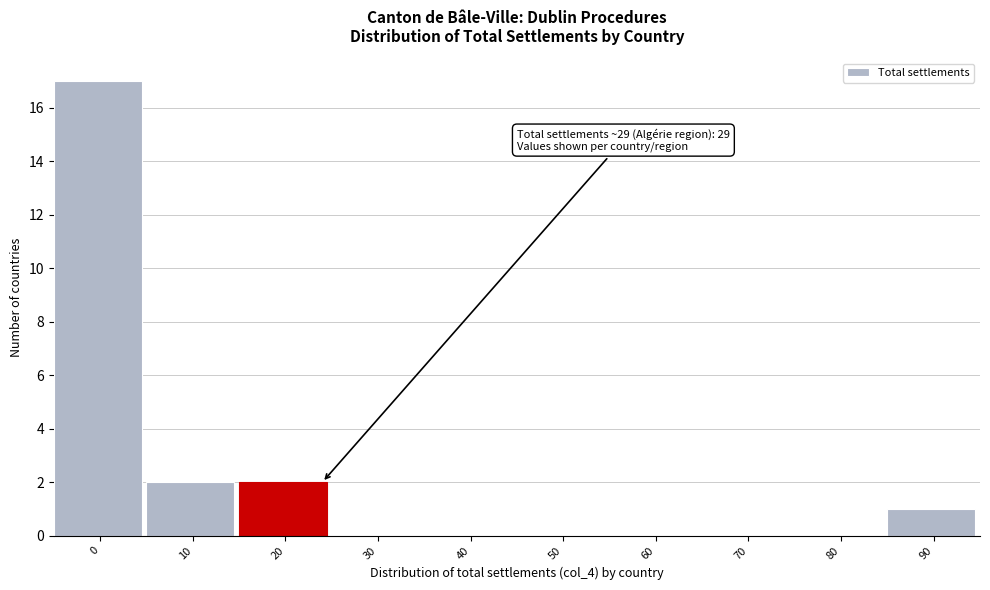

Reading left to right, what are all the values shown in this chart?

0=17	10=2	20=2	30=0	40=0	50=0	60=0	70=0	80=0	90=1